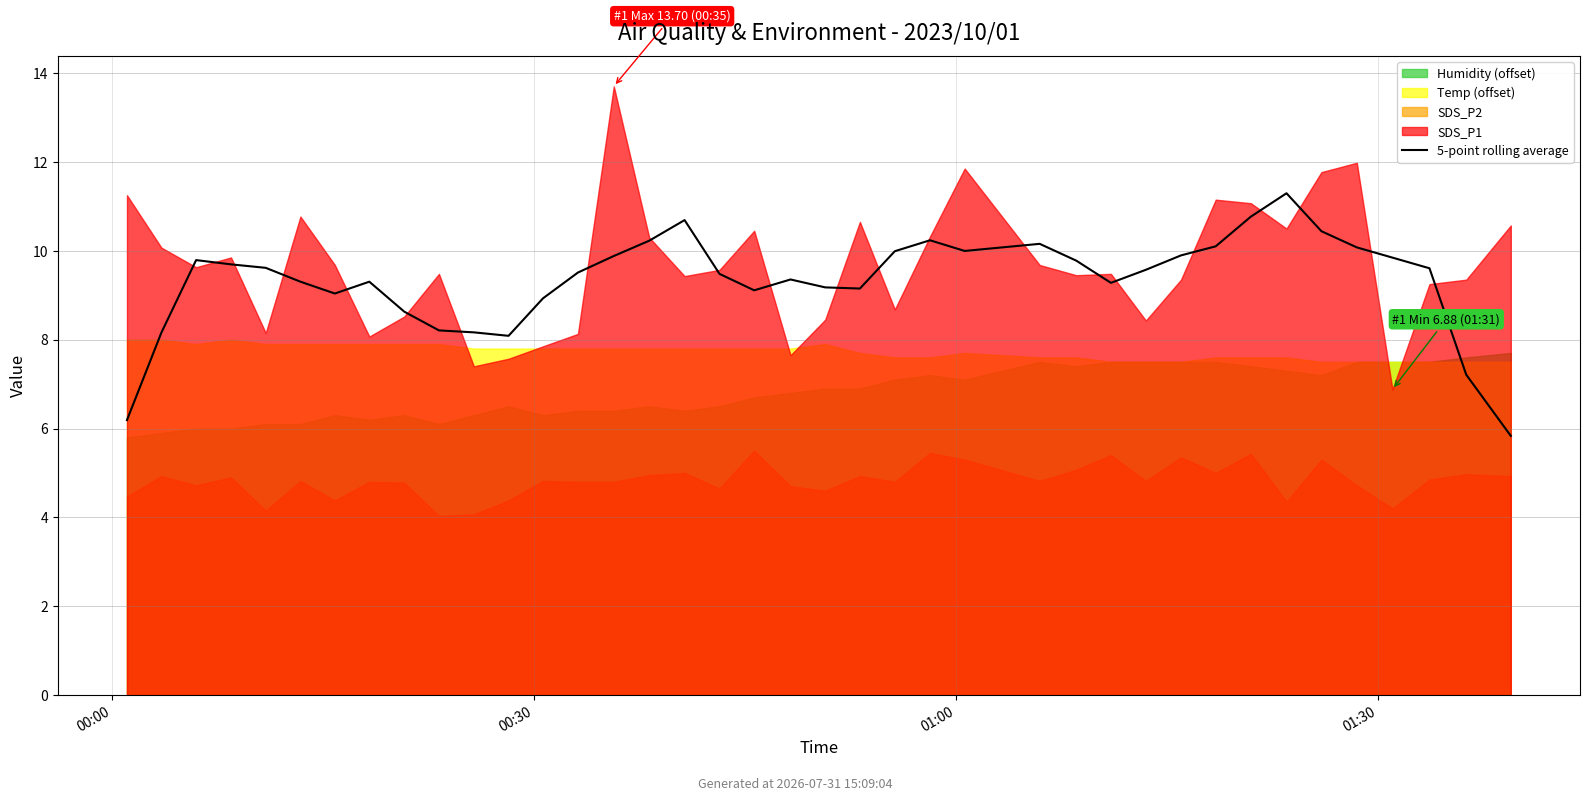

How many interior local valleys (lower than both neighbors) does the data have?

6